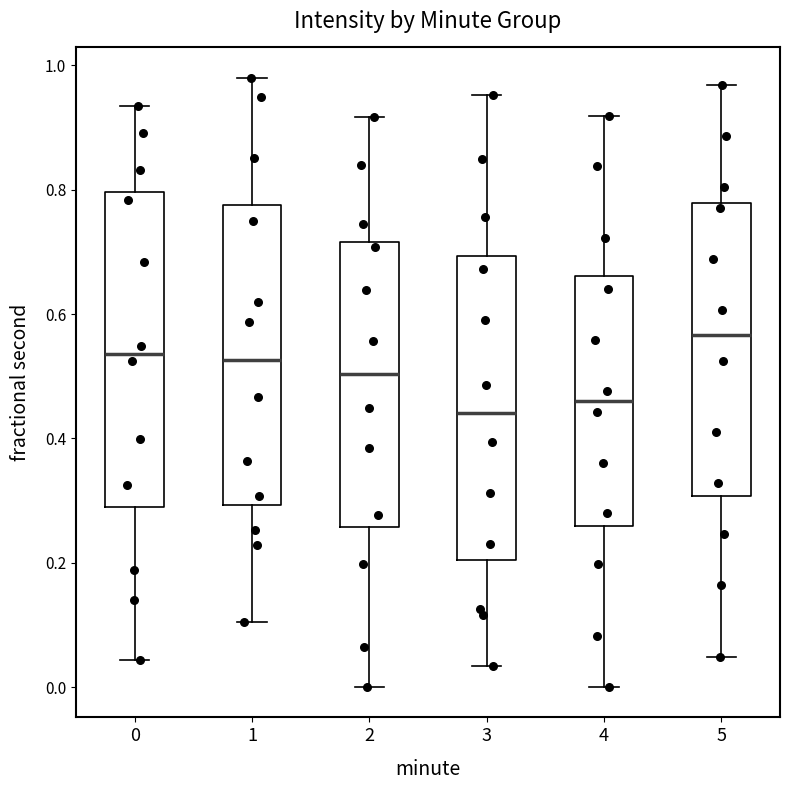

Reading left to right, read every box against the y-axis: the position of its median line, the range the box covers, and the ends of its whiskers. The values are not printed on the chart, so give them approximately, as read against the axis.

0: median 0.54, box 0.30 to 0.80, whiskers 0.04 to 0.94
1: median 0.52, box 0.30 to 0.78, whiskers 0.10 to 0.98
2: median 0.50, box 0.26 to 0.72, whiskers 0.00 to 0.92
3: median 0.44, box 0.20 to 0.70, whiskers 0.04 to 0.96
4: median 0.46, box 0.26 to 0.66, whiskers 0.00 to 0.92
5: median 0.56, box 0.30 to 0.78, whiskers 0.04 to 0.96